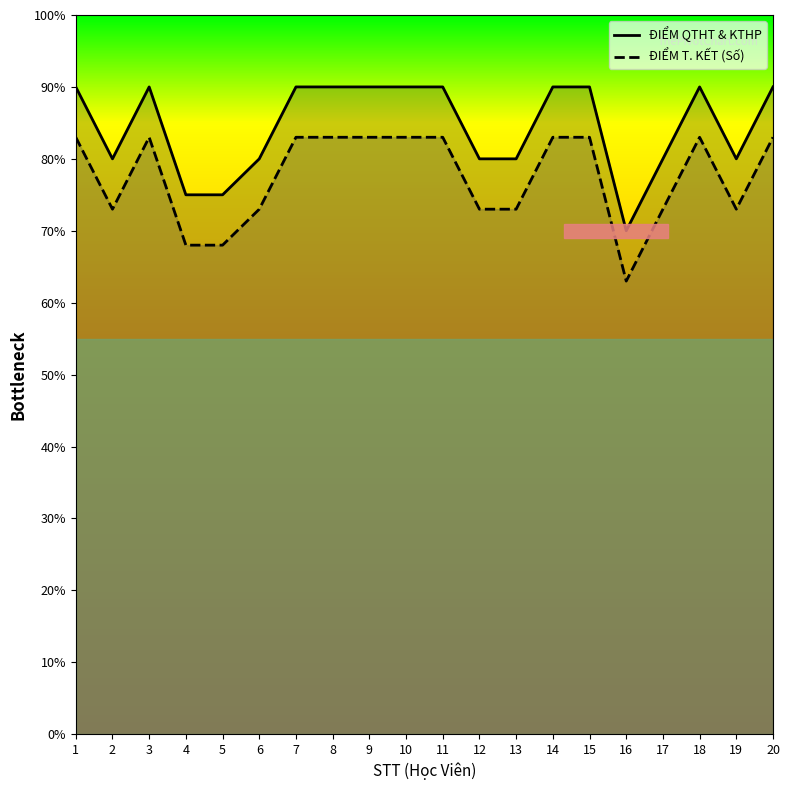

What are all the series names shown in the legend?

ĐIỂM QTHT & KTHP, ĐIỂM T. KẾT (Số)